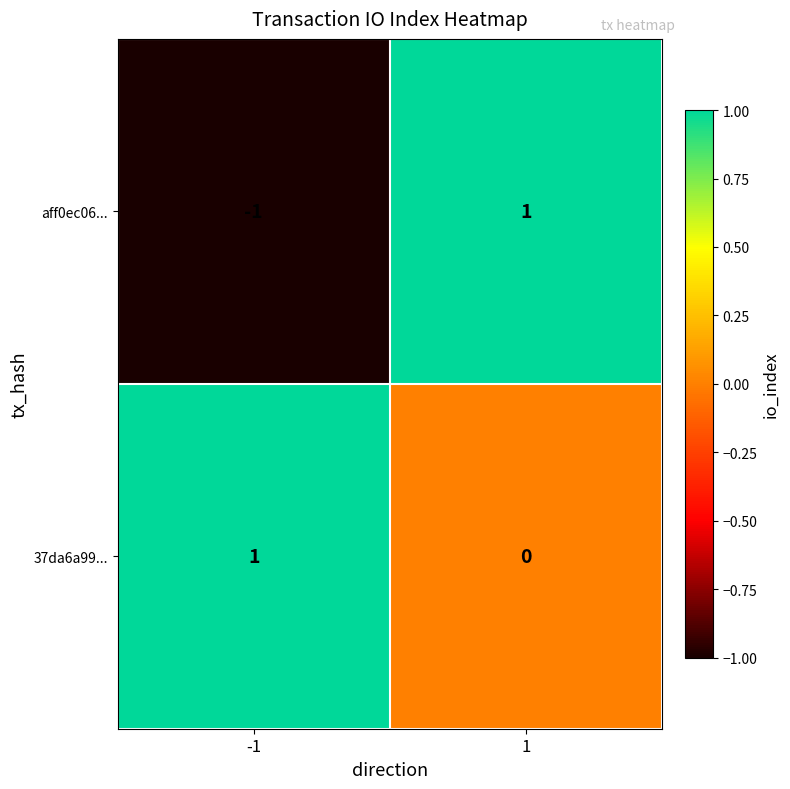

Which series changed the most between -1 and 1?

aff0ec06...